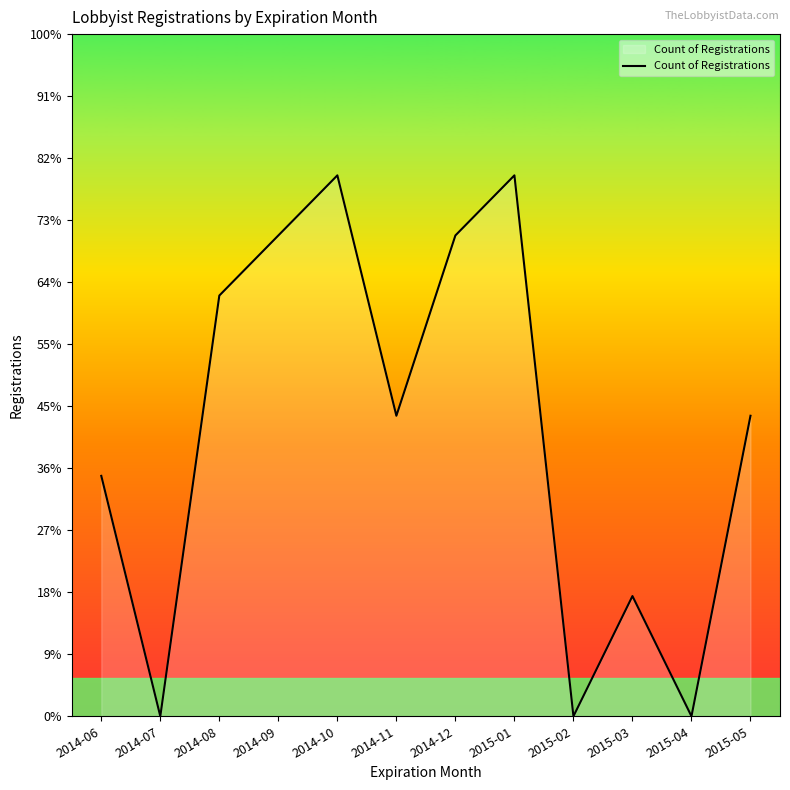

Does the chart display data point markers on the line(s)?

No